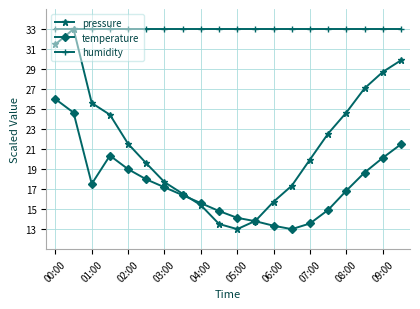

At how many categories does at least one series exceed 29?

20